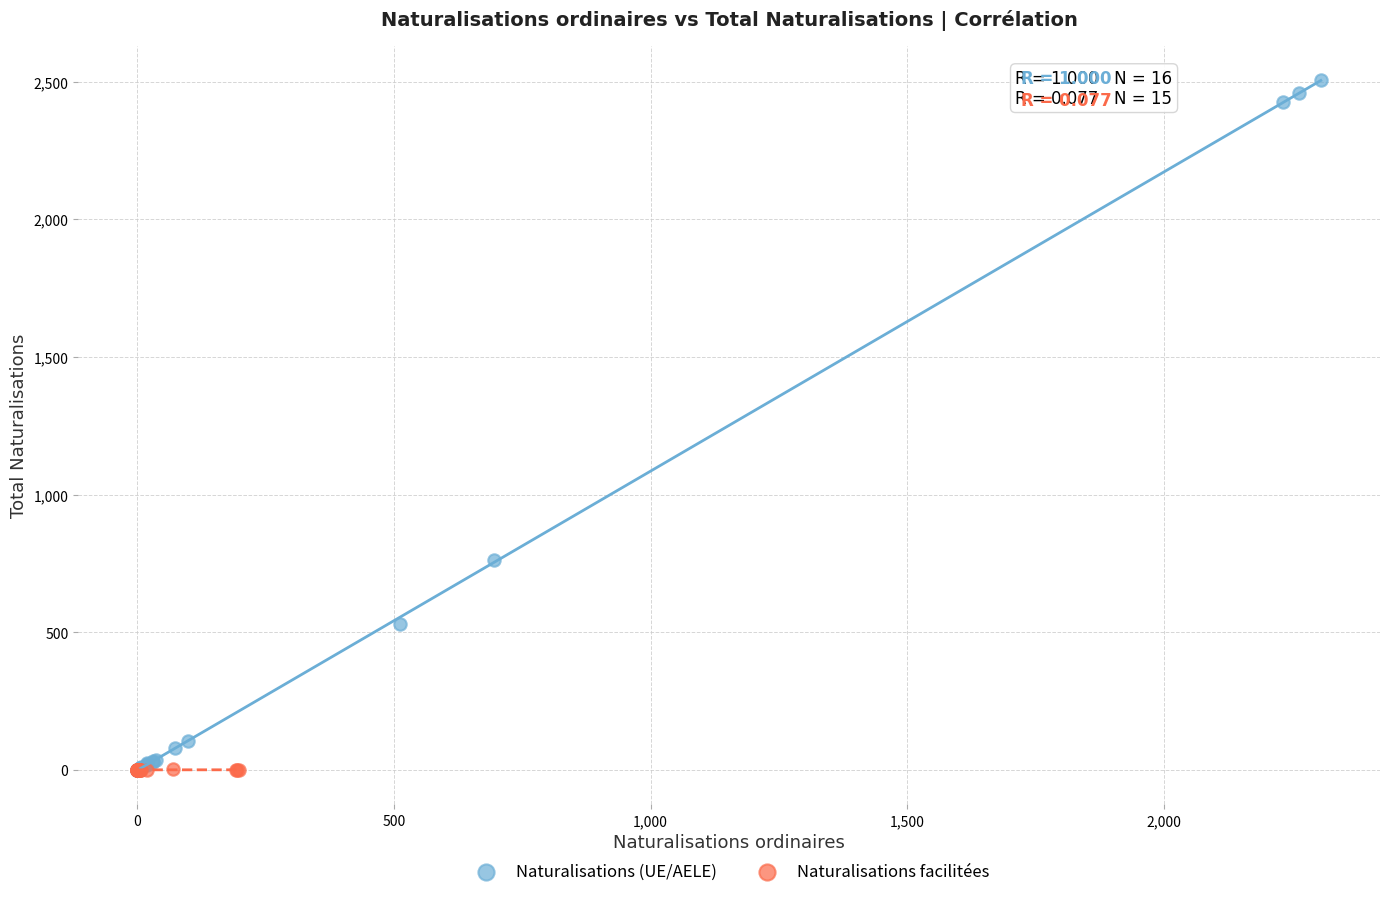

Which series contains the highest Y value?

Naturalisations (UE/AELE)